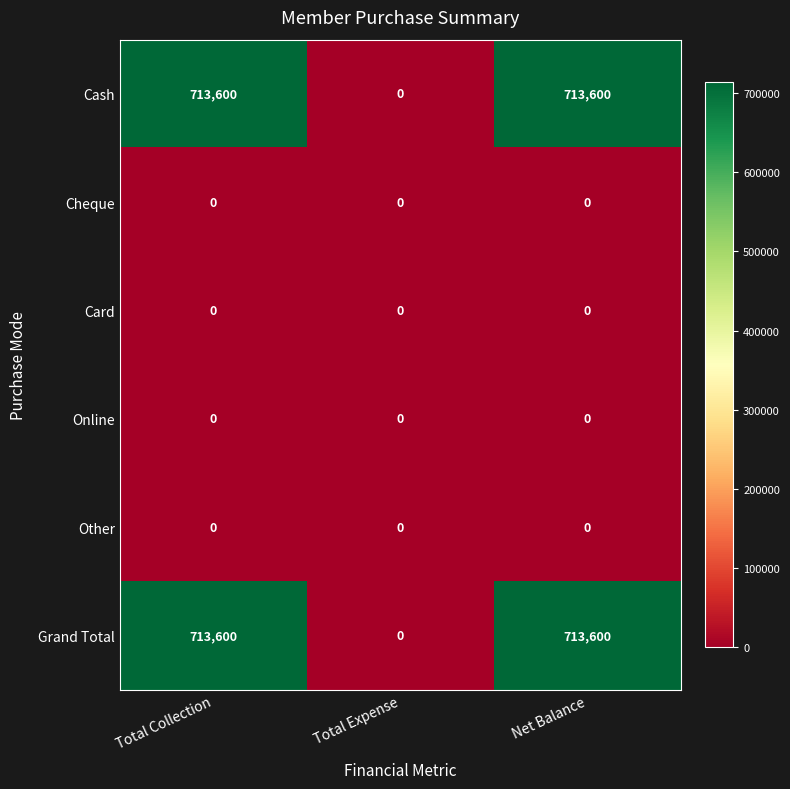

What is the difference between the highest and lowest values at Total Collection?

713600